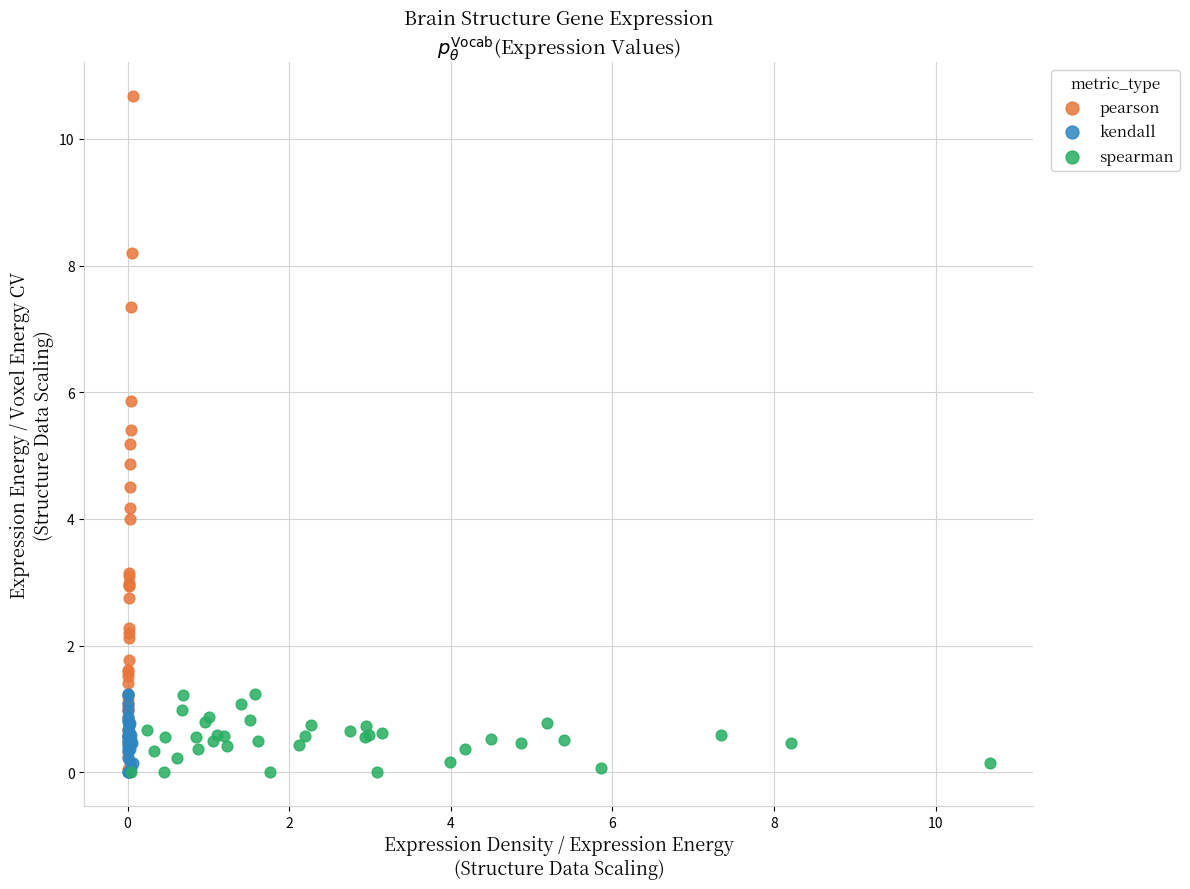

Which series has the largest Y range (max minus min)?

pearson